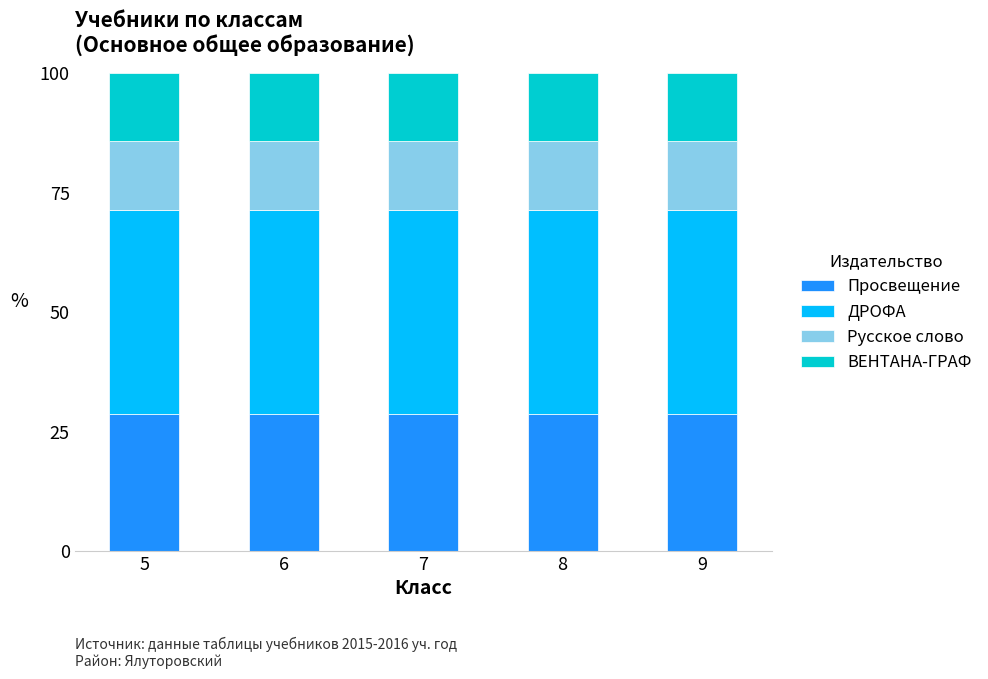

What is the minimum value for Просвещение?

28.6